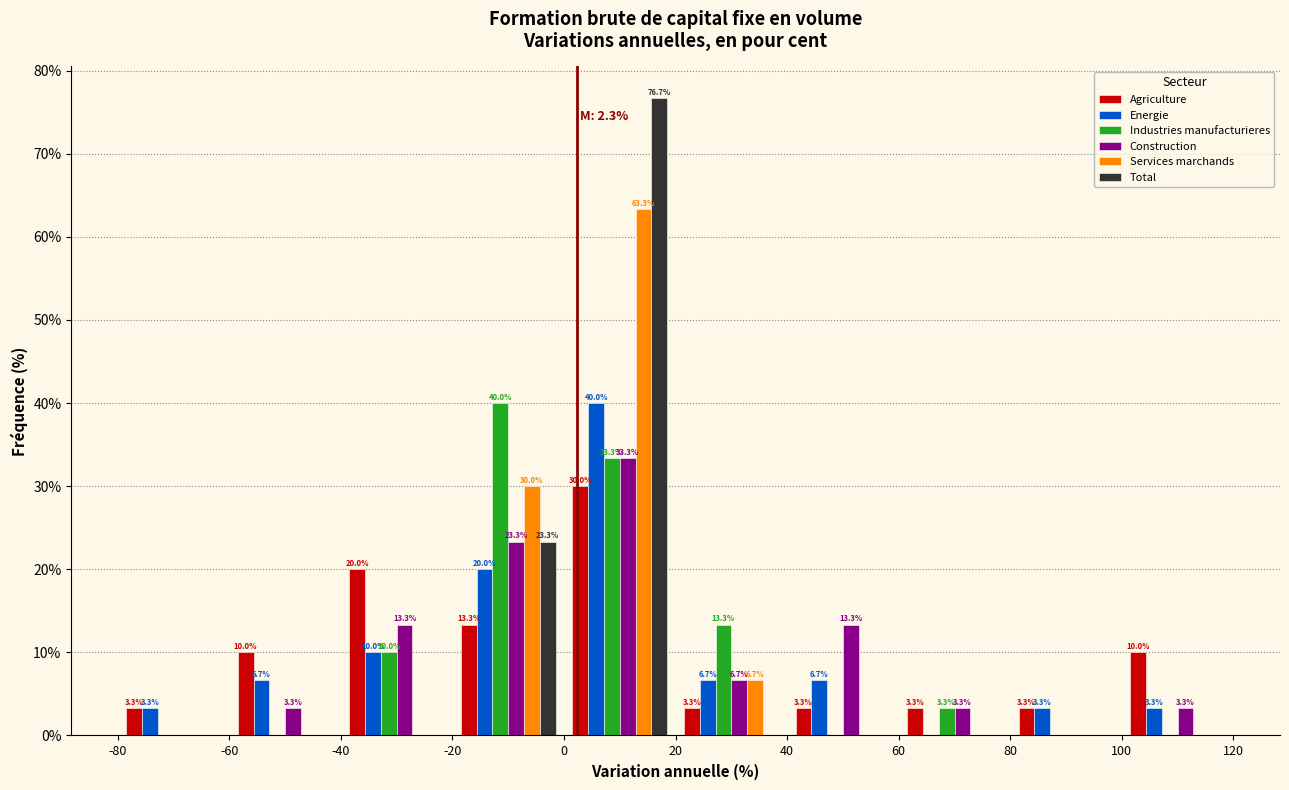

In the Energie series, which range on the x-axis has the tallest bar?

0 to 20